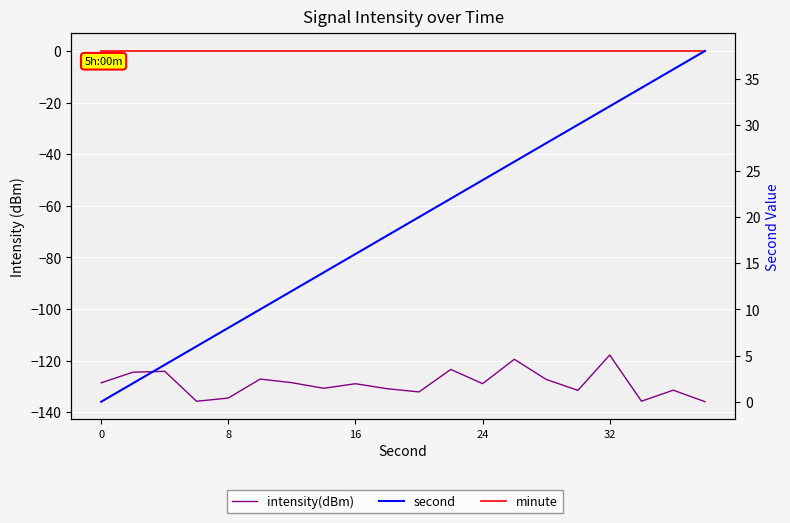

What are all the series names shown in the legend?

intensity(dBm), minute, second